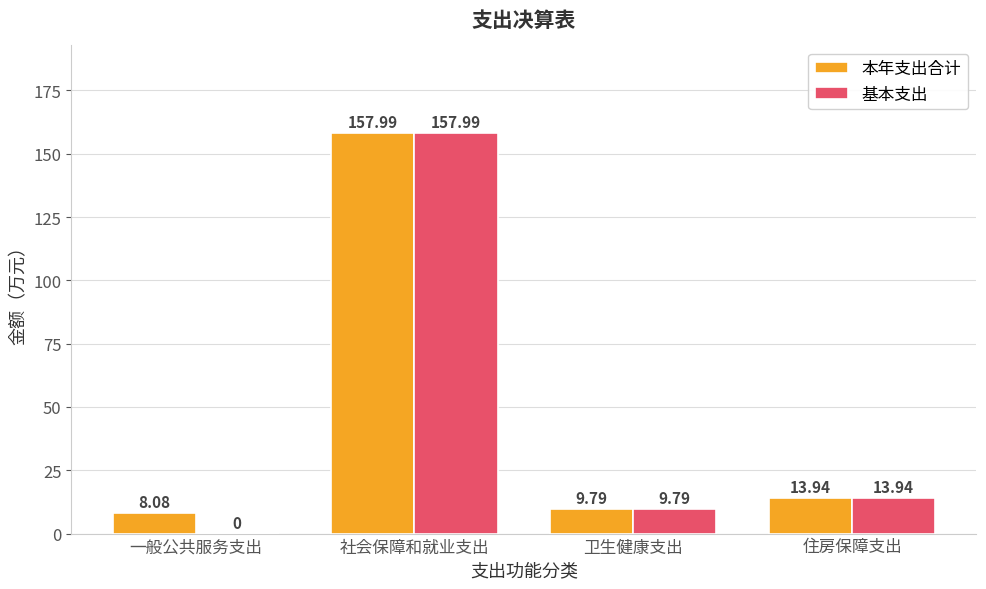

How many groups of bars are there?

4